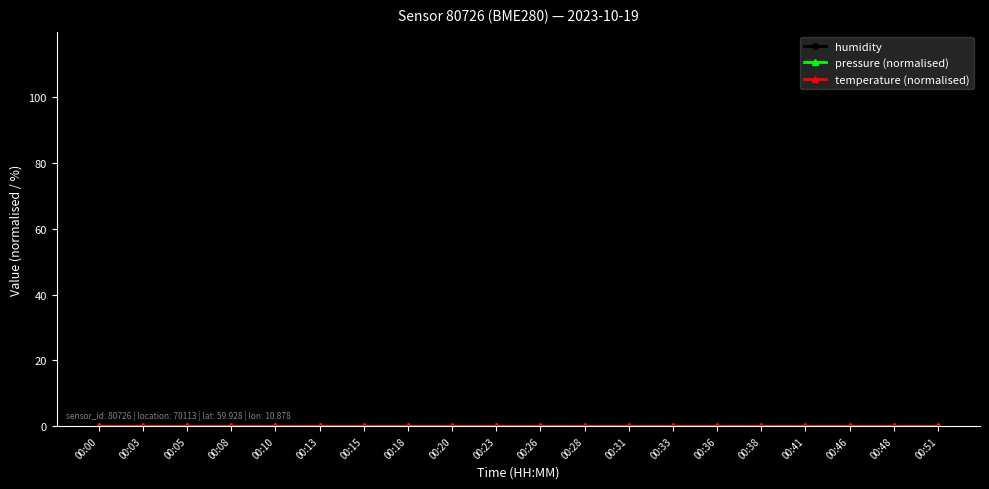

Does the chart have visible grid lines?

No